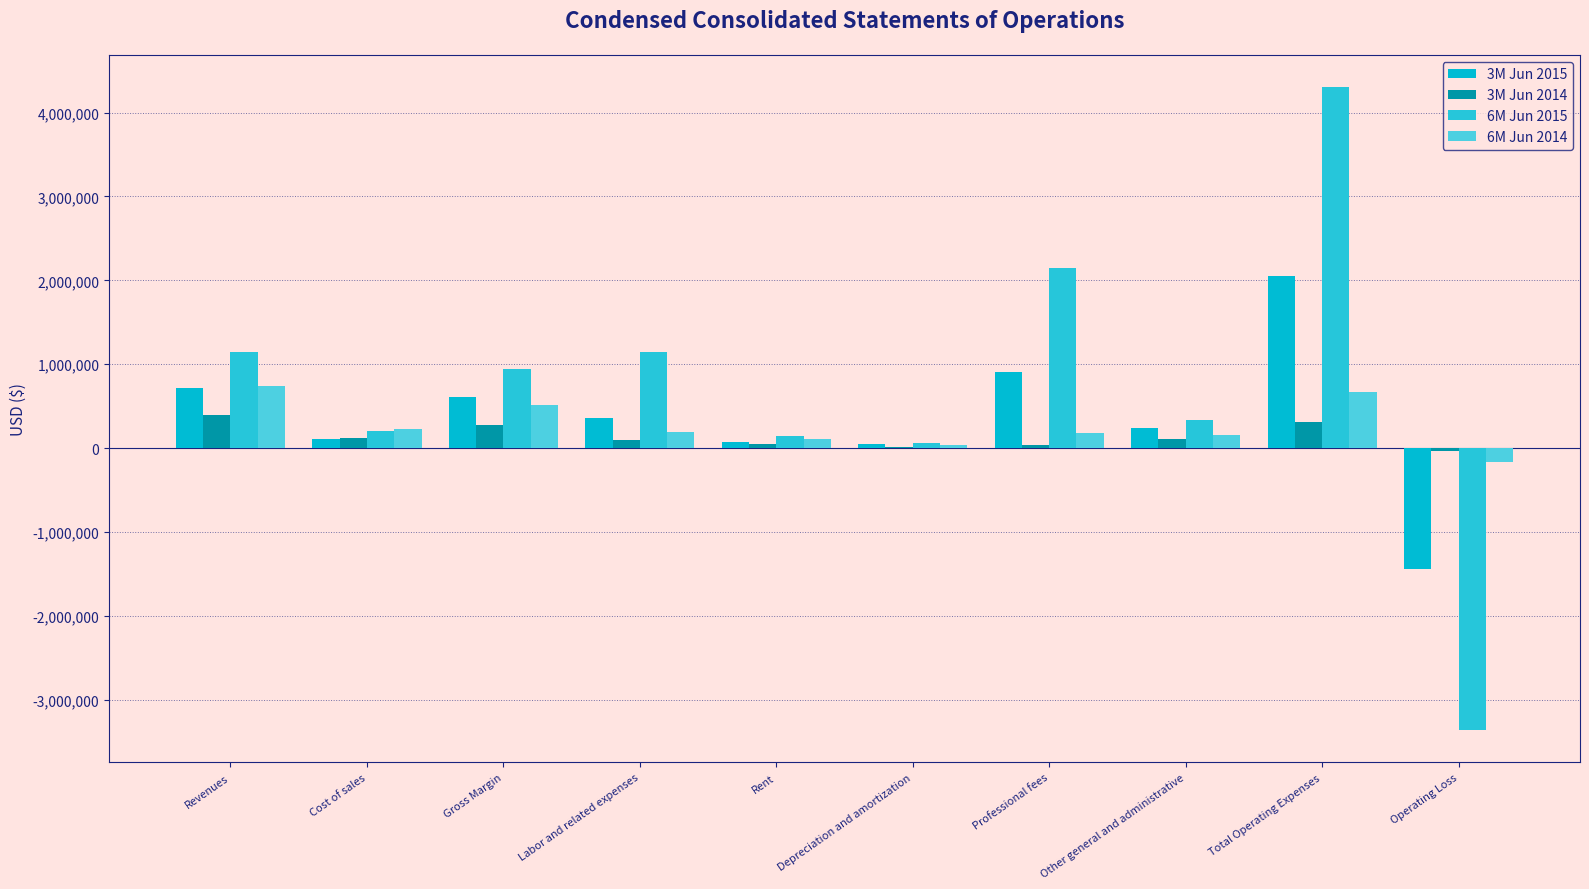

How many categories are shown in the chart?

10